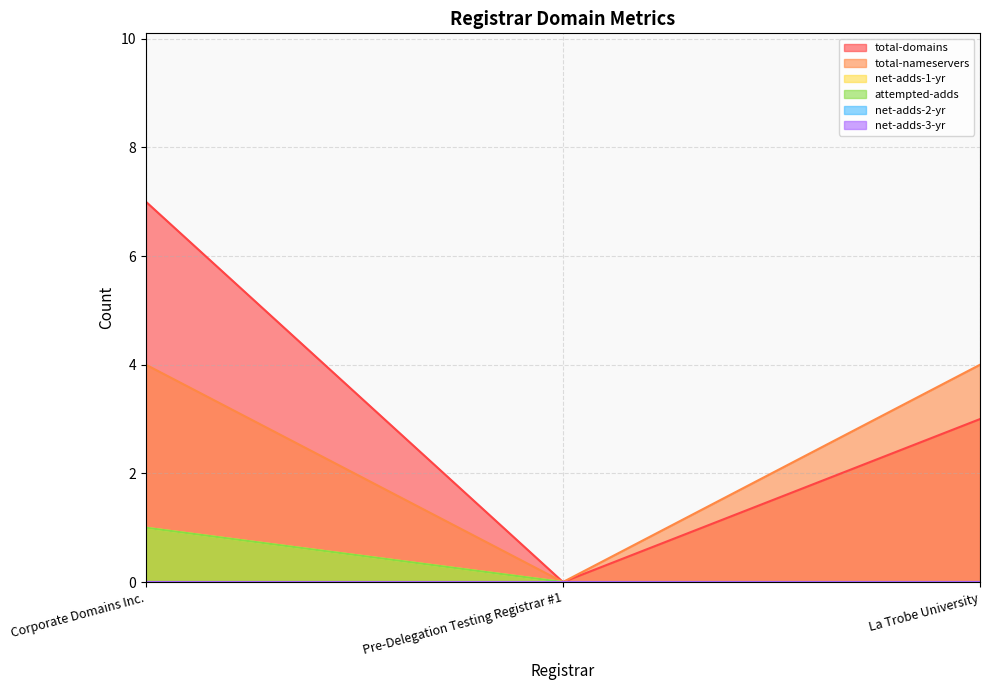

How many values in net-adds-1-yr are above zero?

1